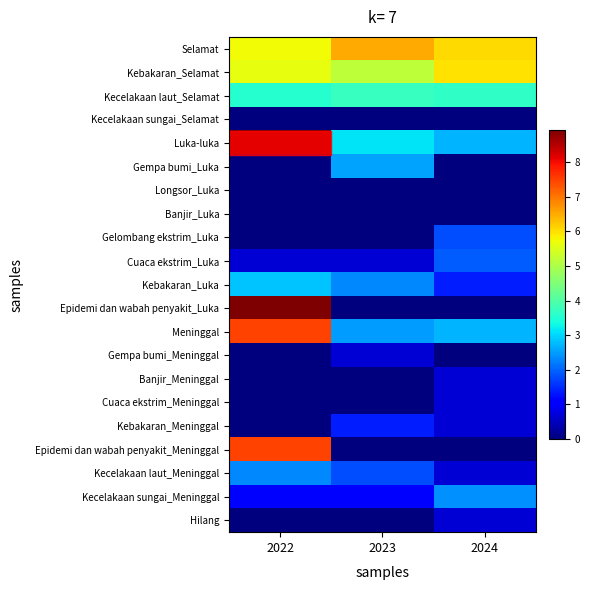

Rank the series at 2024 from highest to lowest value.

Selamat, Kebakaran_Selamat, Kecelakaan laut_Selamat, Luka-luka, Meninggal, Kecelakaan sungai_Meninggal, Cuaca ekstrim_Luka, Gelombang ekstrim_Luka, Kebakaran_Luka, Banjir_Meninggal, Cuaca ekstrim_Meninggal, Kebakaran_Meninggal, Kecelakaan laut_Meninggal, Hilang, Kecelakaan sungai_Selamat, Gempa bumi_Luka, Longsor_Luka, Banjir_Luka, Epidemi dan wabah penyakit_Luka, Gempa bumi_Meninggal, Epidemi dan wabah penyakit_Meninggal